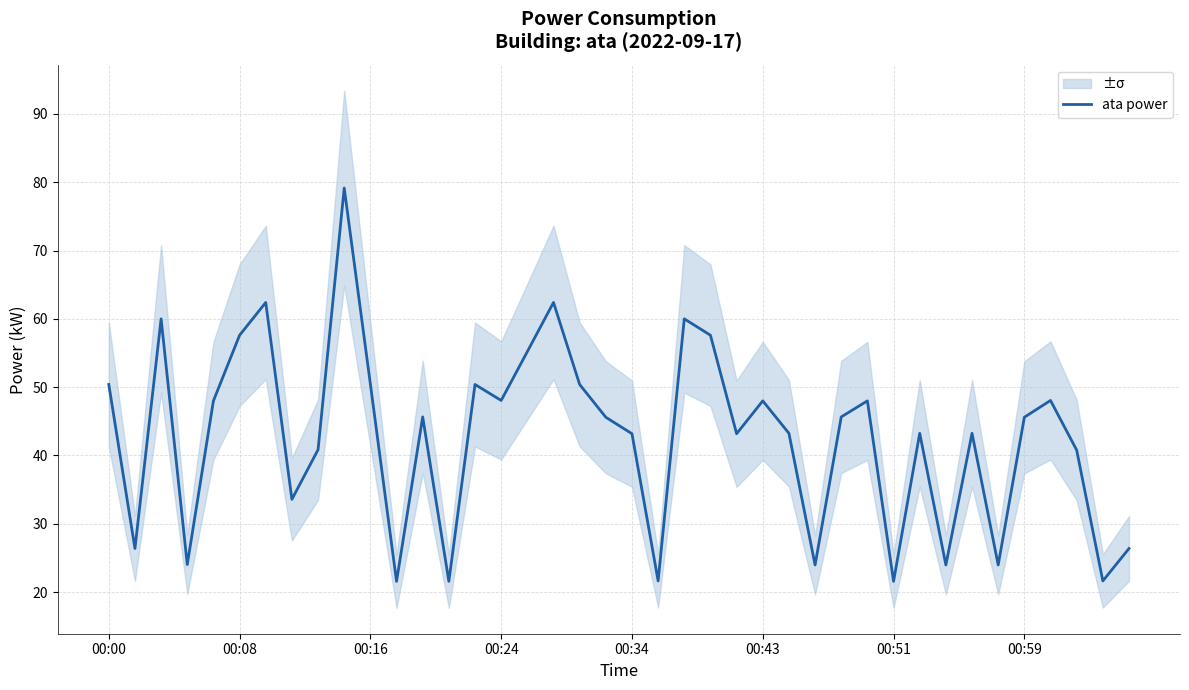

What is the lowest value of the ata power series?

21.6